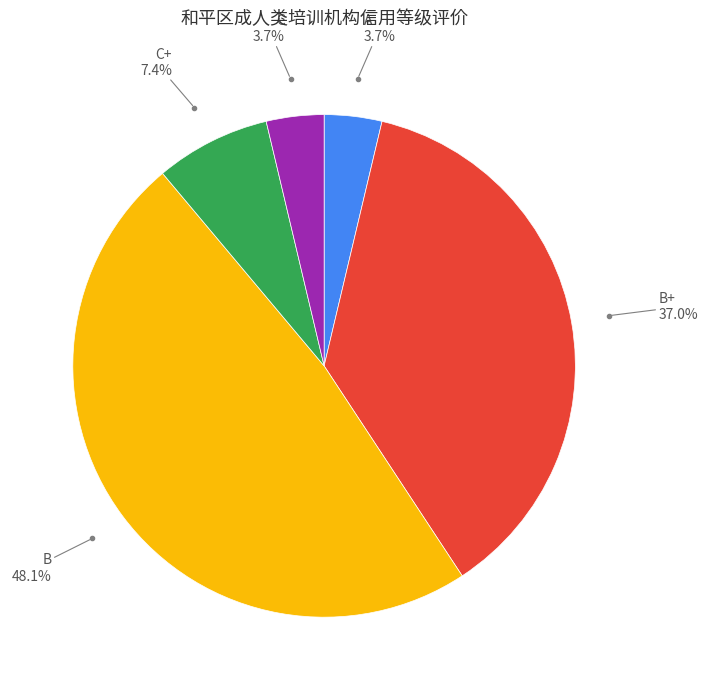

Does any single category account for the majority?

No